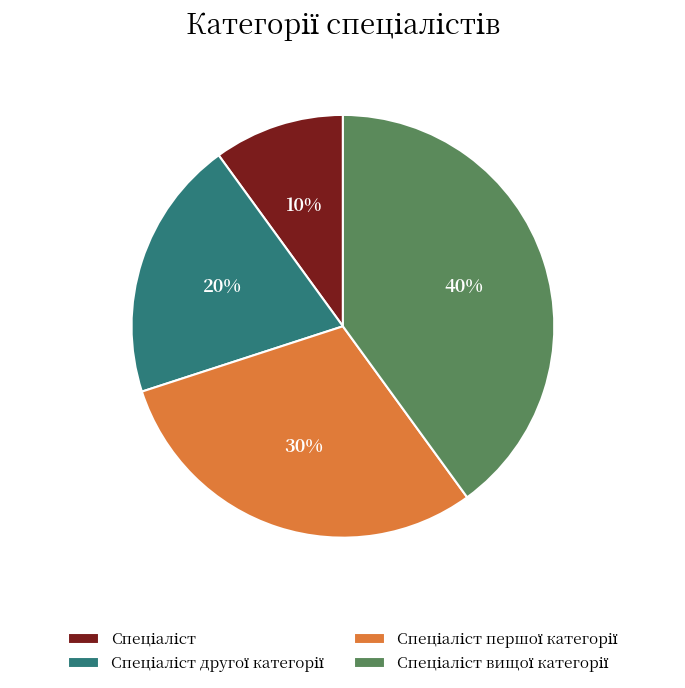

To the nearest percent, what is the average slice percentage?

25%